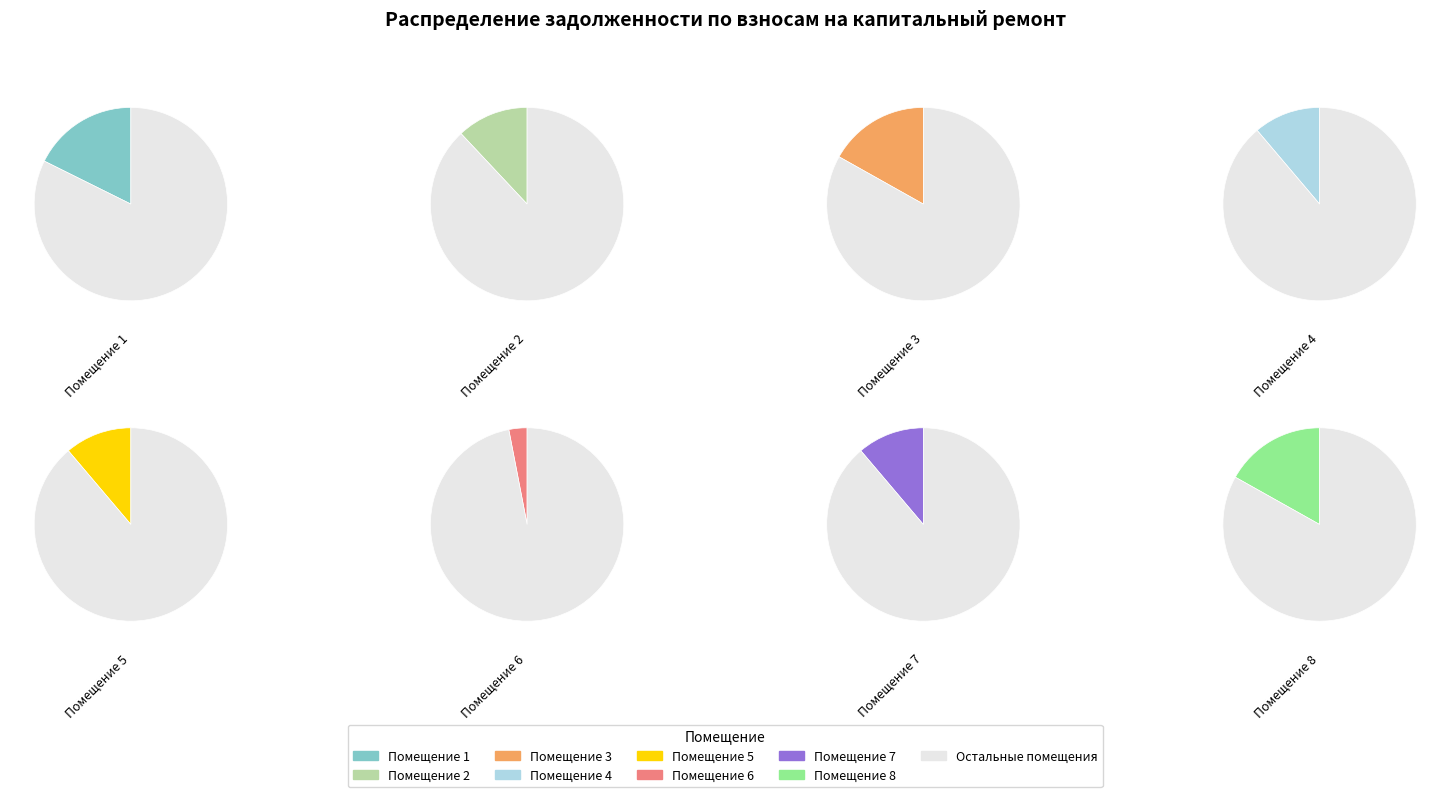

The 2 slice represents 22% of the pie. True or false?

False